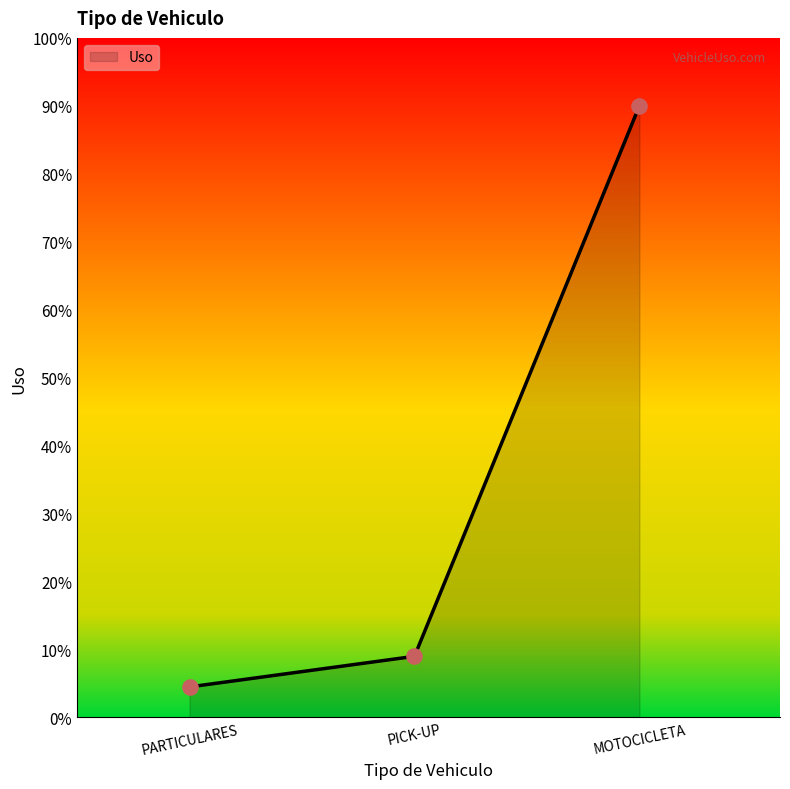

What is the change in value from PARTICULARES to PICK-UP?

+4.5